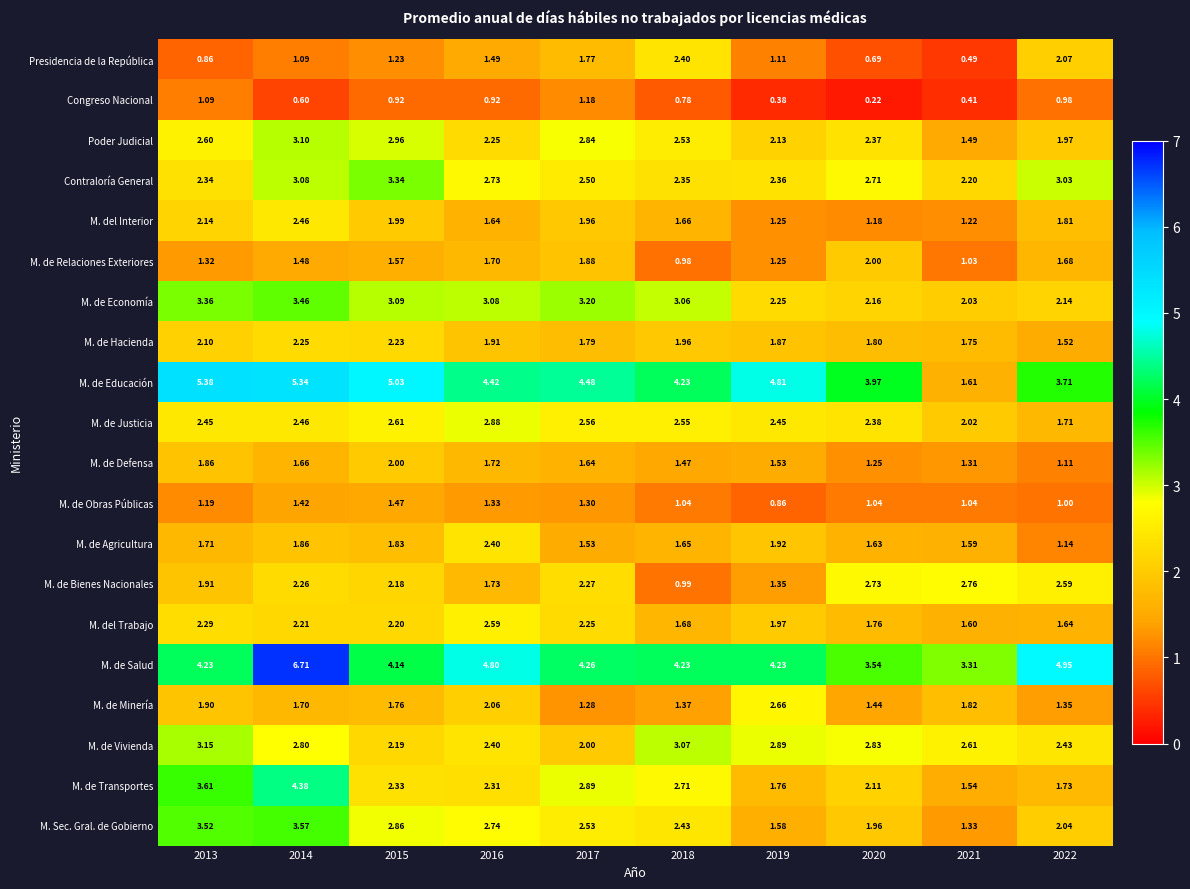

Which series changed the most between 2014 and 2017?

M. de Salud